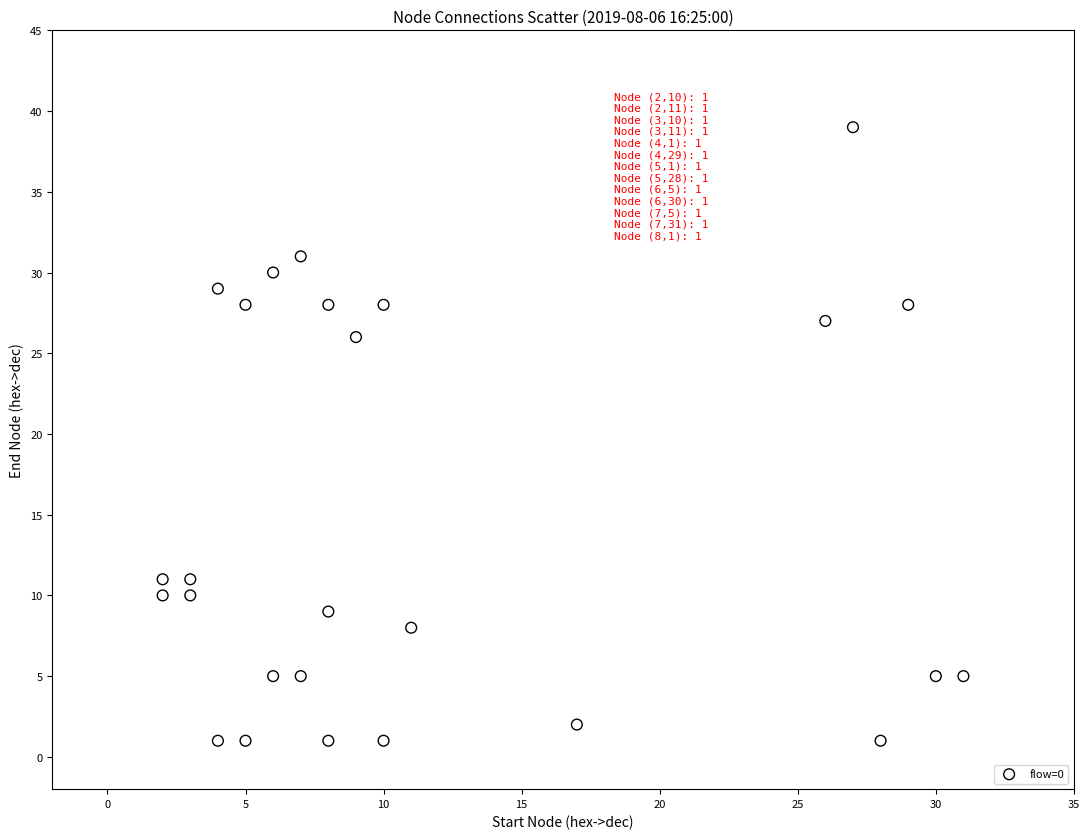

What is the range of X values (max minus min)?

29